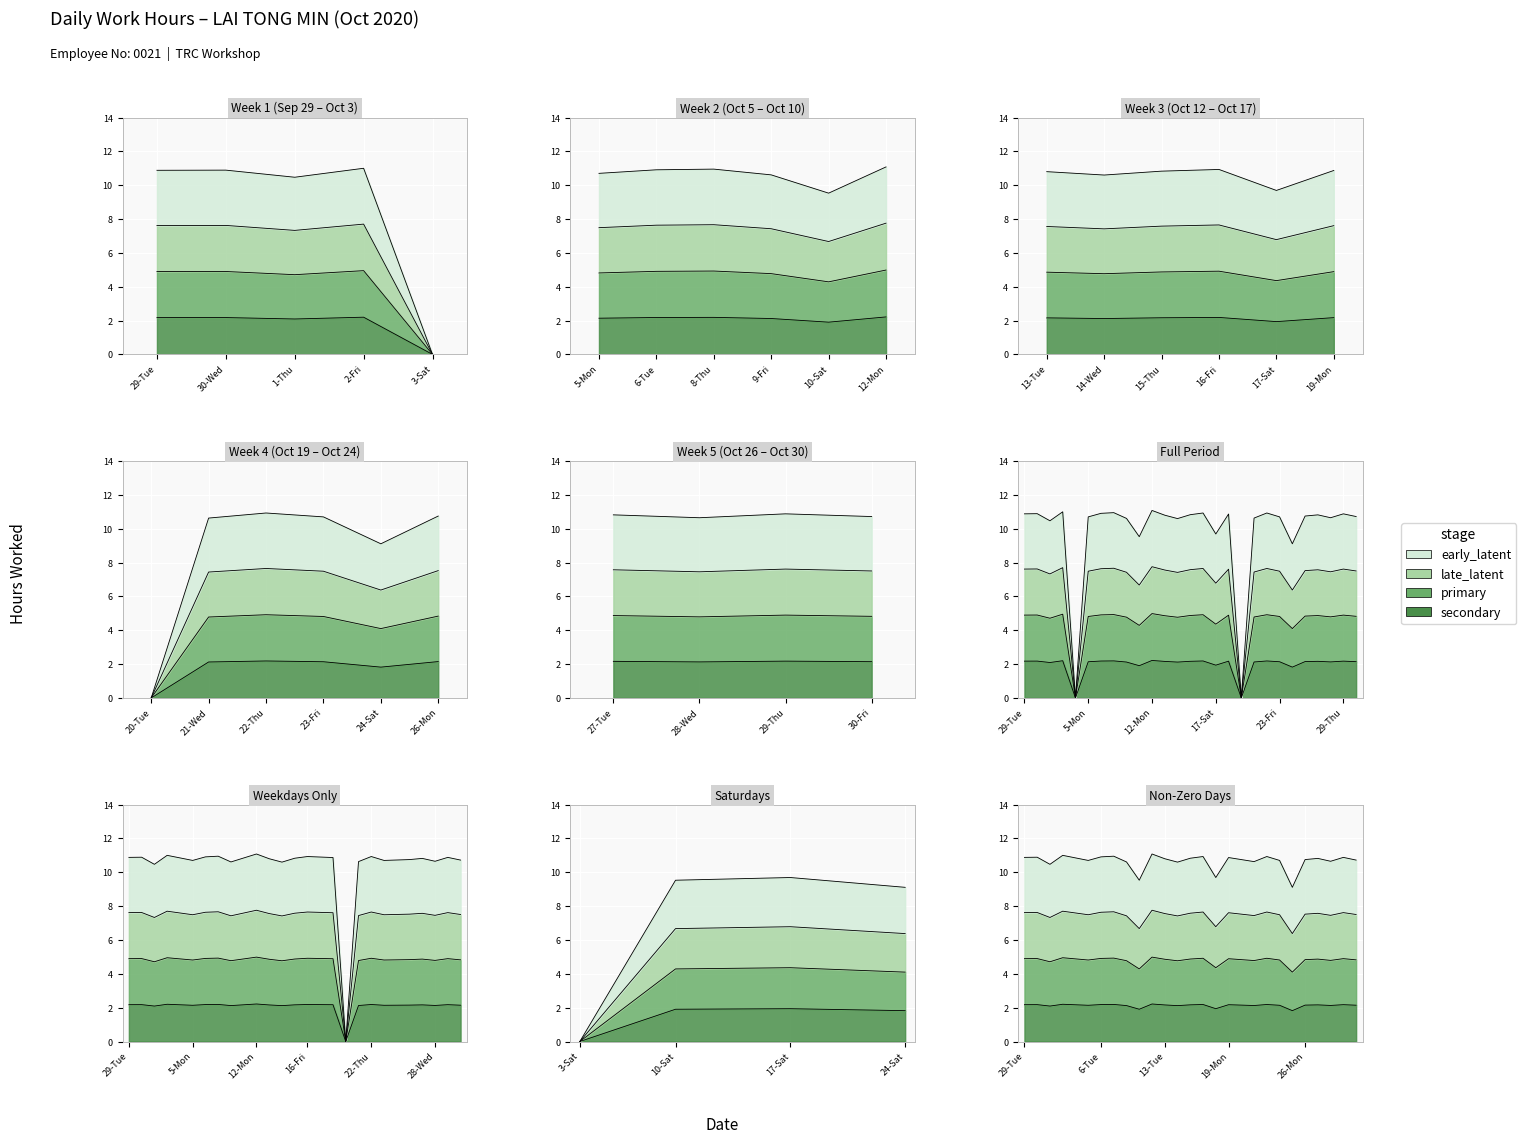

How many points are lower than both their immediate neighbors (excluding endpoints)?

8